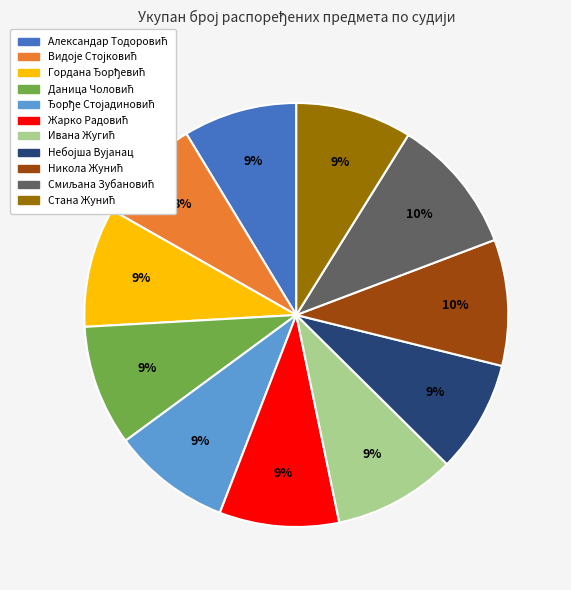

To the nearest percent, what is the difference between the largest and smallest slice percentages?

2%